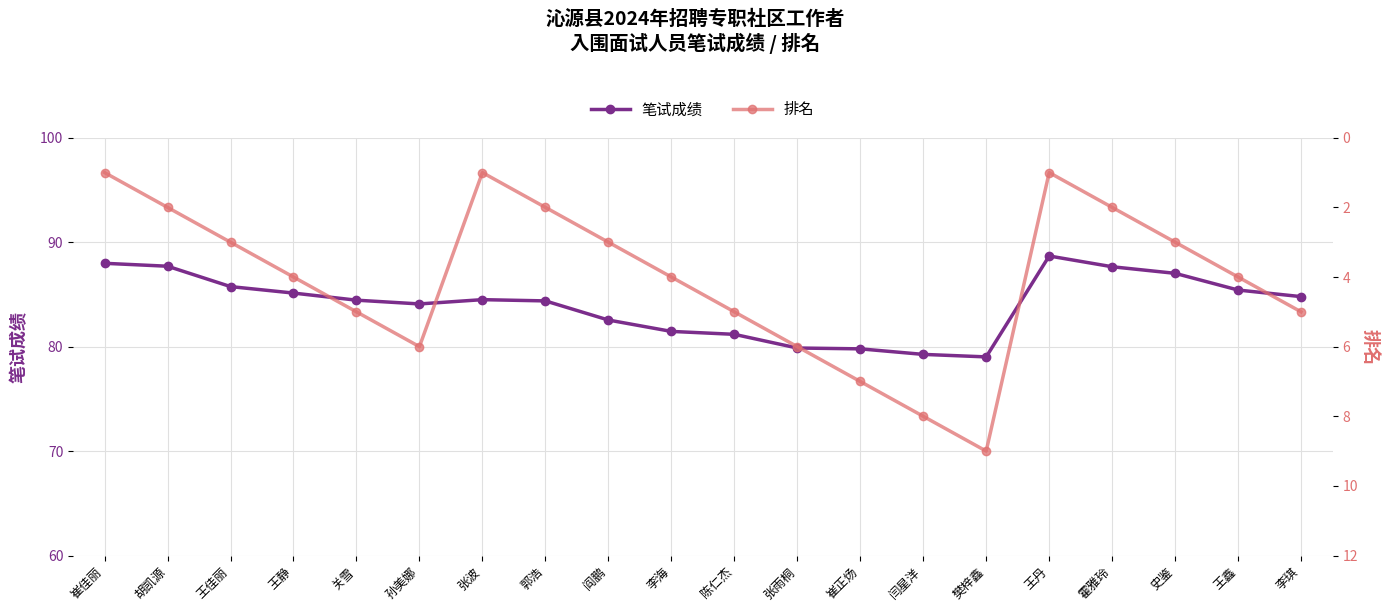

Which series has the largest total across all categories?

笔试成绩